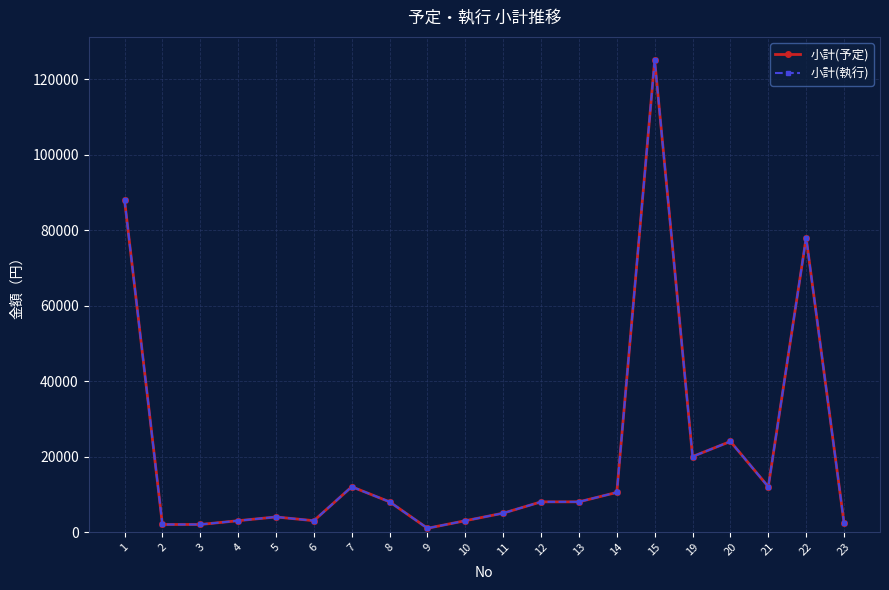

Which category has the lowest value across all series?

9